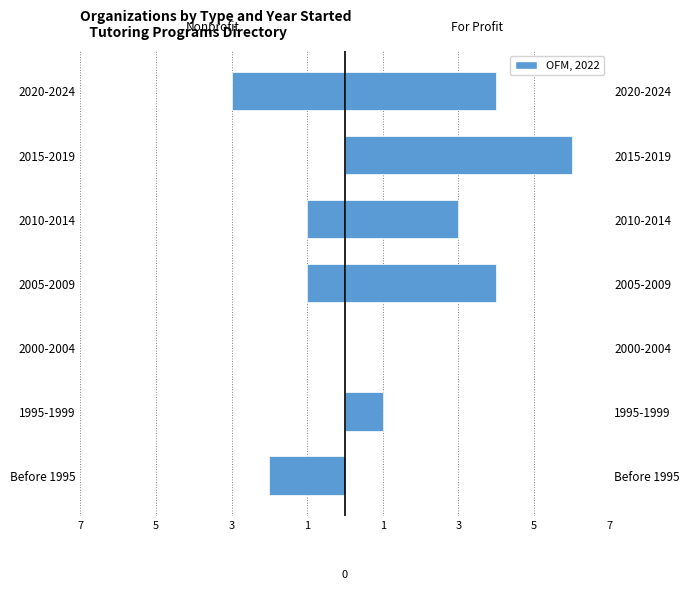

What is the sum of all Nonprofit values?

-7